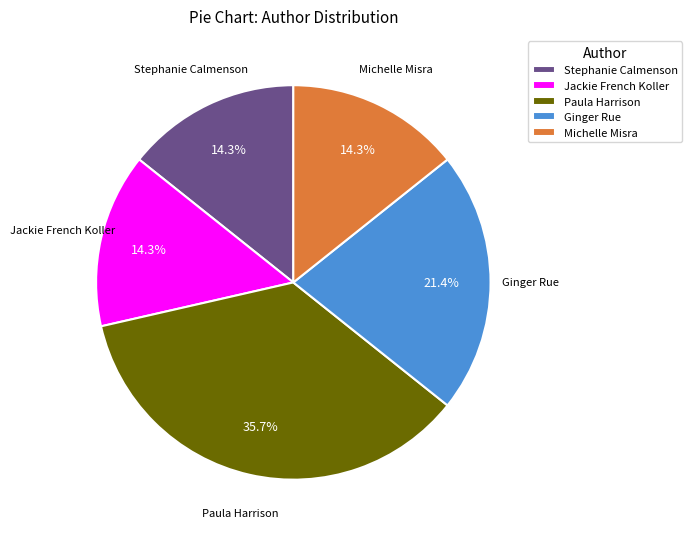

Is there any slice that represents more than half of the pie?

No